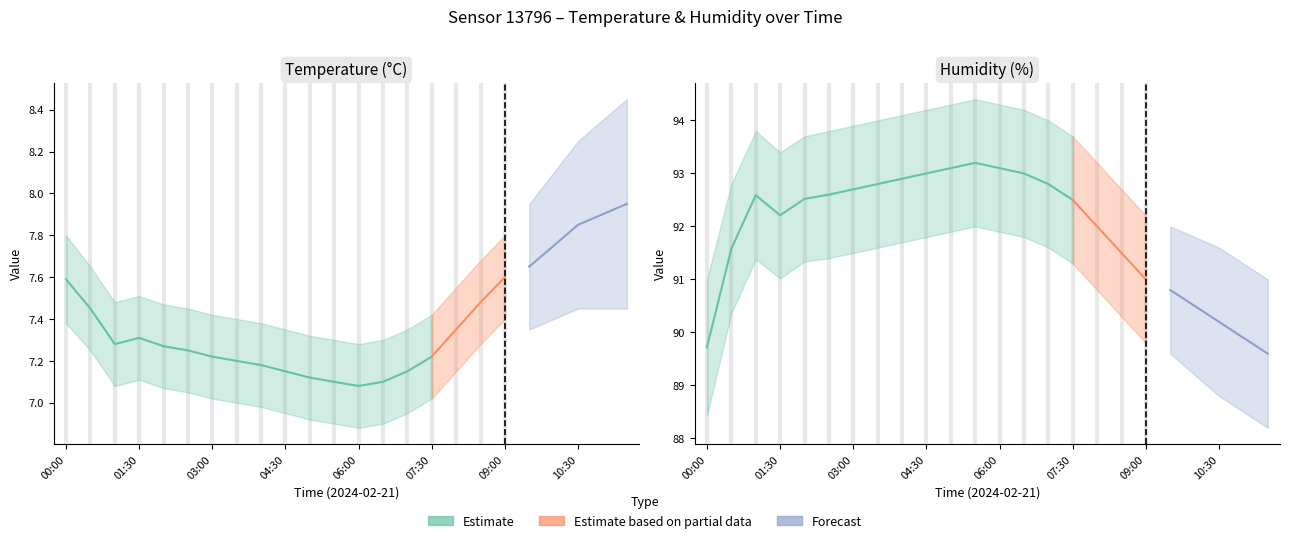

Between 00:30 and 07:30, which series saw the biggest shift?

humidity_lower